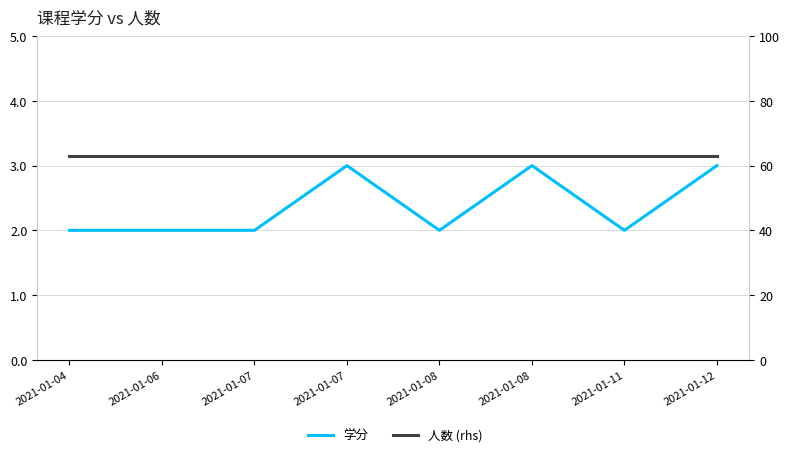

Which has a higher value, 2021-01-12 or 2021-01-07?

2021-01-12